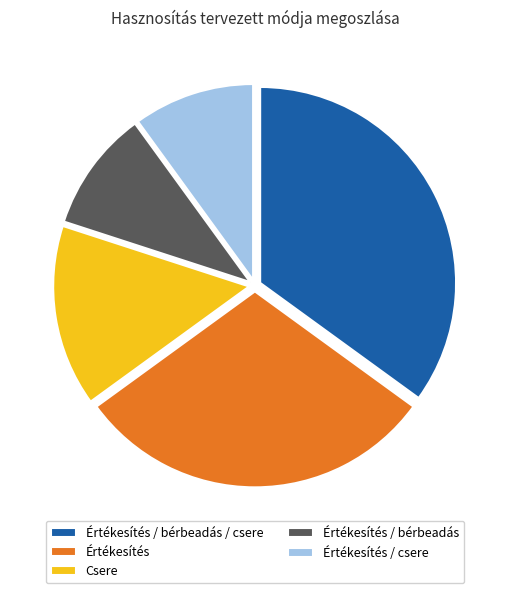

Is there a majority slice in this chart?

No